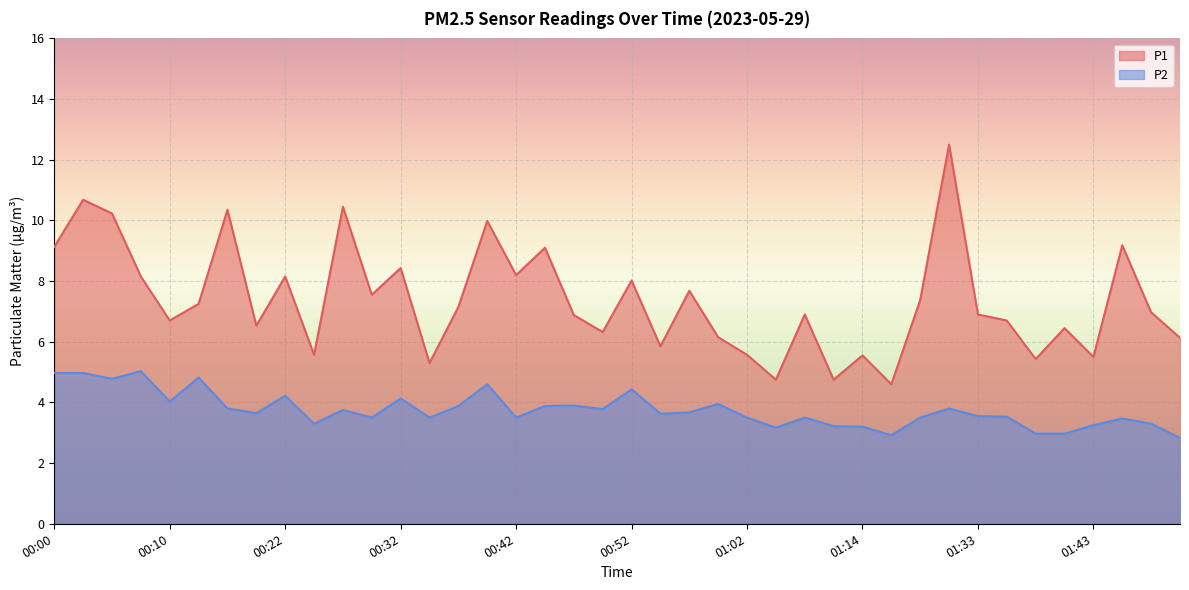

What value does the P1 series have at 00:32?

8.4